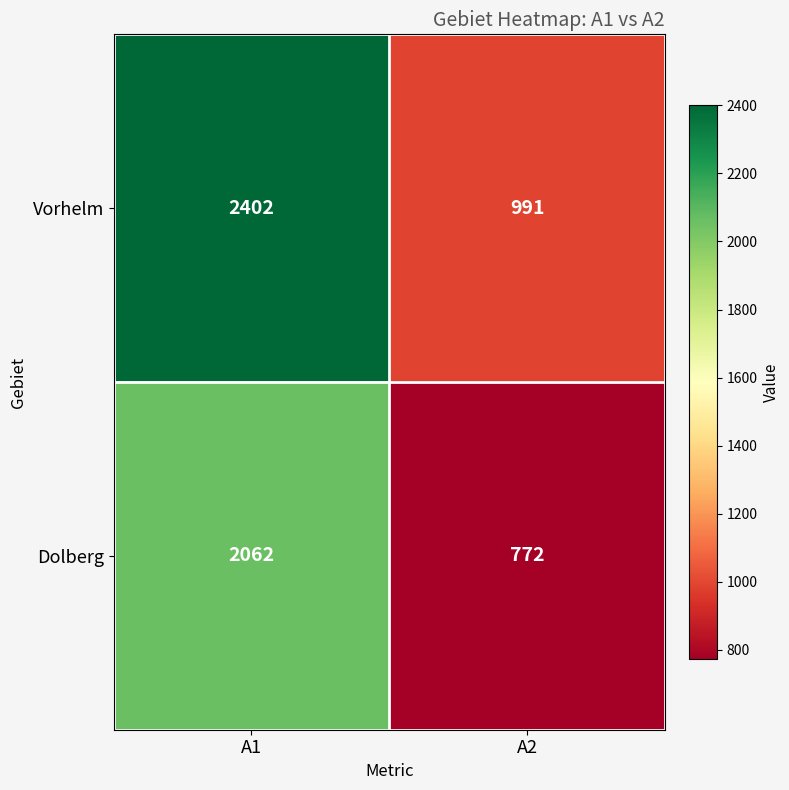

What is the difference between the highest and lowest values at A2?

219